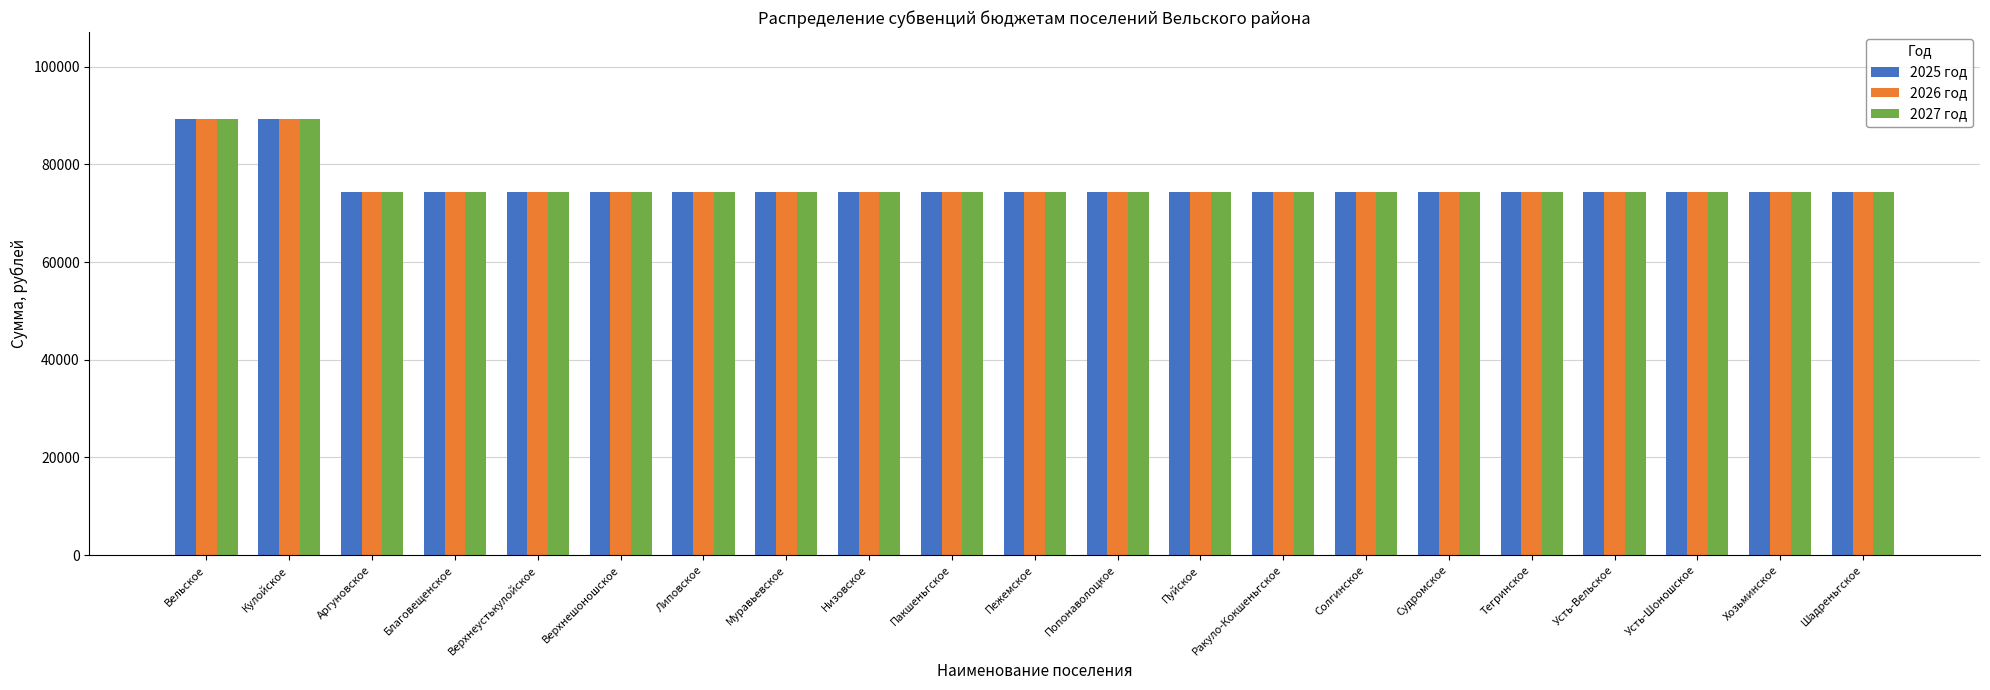

What is the greatest value displayed?

89250